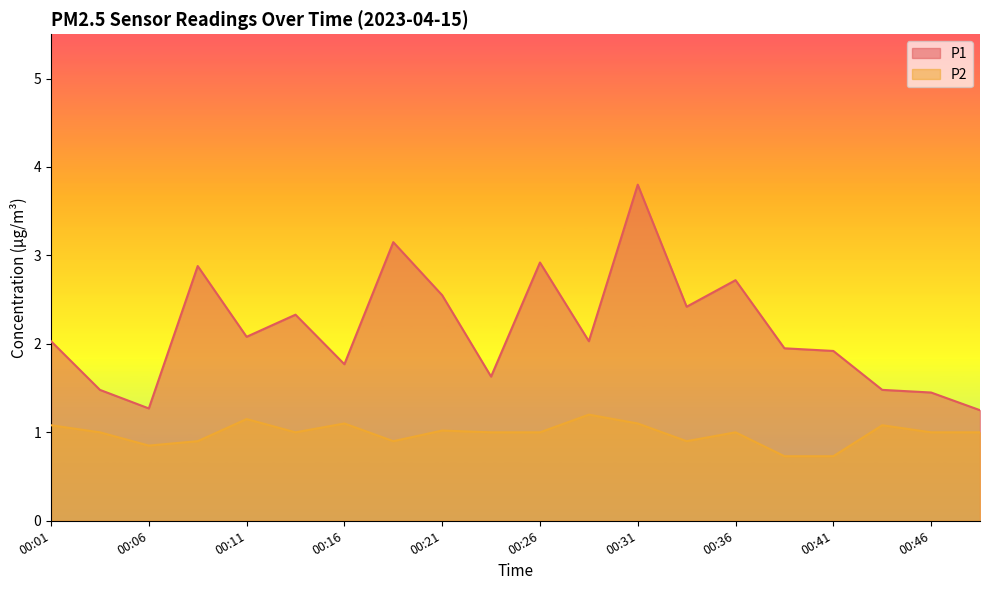

What is the maximum value for P2?

1.2